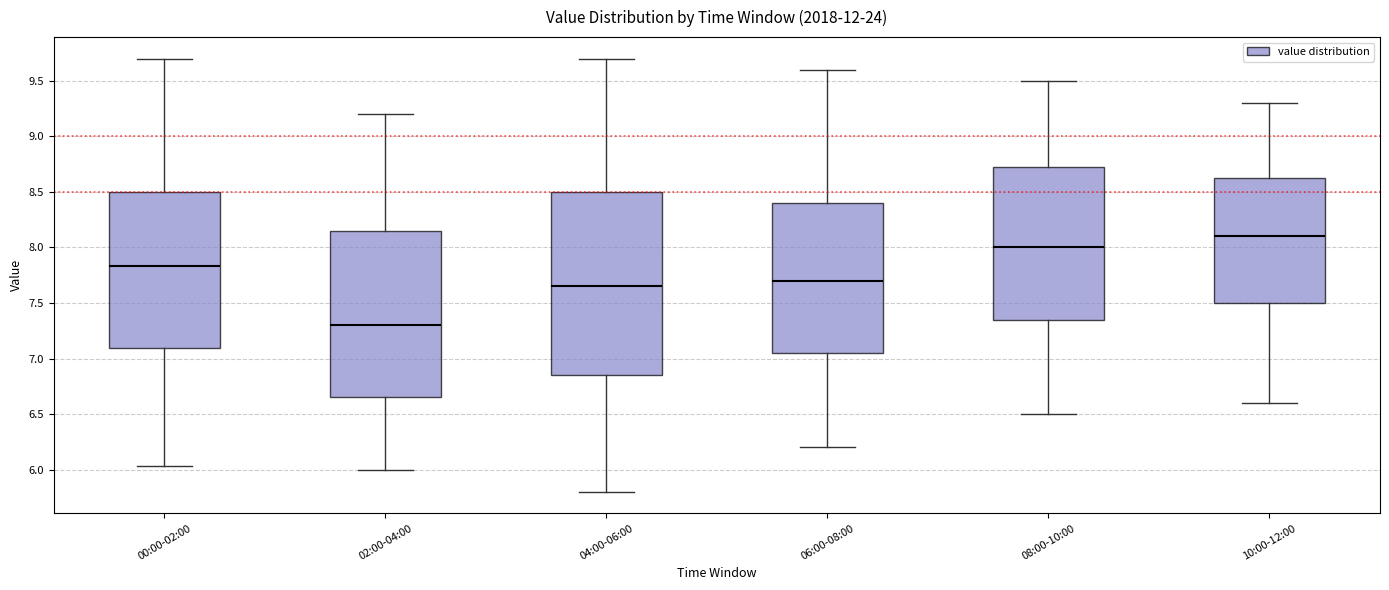

Reading left to right, transcribe this box plot: for each box, give where its median line is, the range the box spans, and where its two whiskers end, as read against the y-axis. The values are not printed on the chart, so give them approximately, as read against the axis.

00:00-02:00: median 7.85, box 7.10 to 8.50, whiskers 6.05 to 9.70
02:00-04:00: median 7.30, box 6.65 to 8.15, whiskers 6.00 to 9.20
04:00-06:00: median 7.65, box 6.85 to 8.50, whiskers 5.80 to 9.70
06:00-08:00: median 7.70, box 7.05 to 8.40, whiskers 6.20 to 9.60
08:00-10:00: median 8.00, box 7.35 to 8.75, whiskers 6.50 to 9.50
10:00-12:00: median 8.10, box 7.50 to 8.65, whiskers 6.60 to 9.30